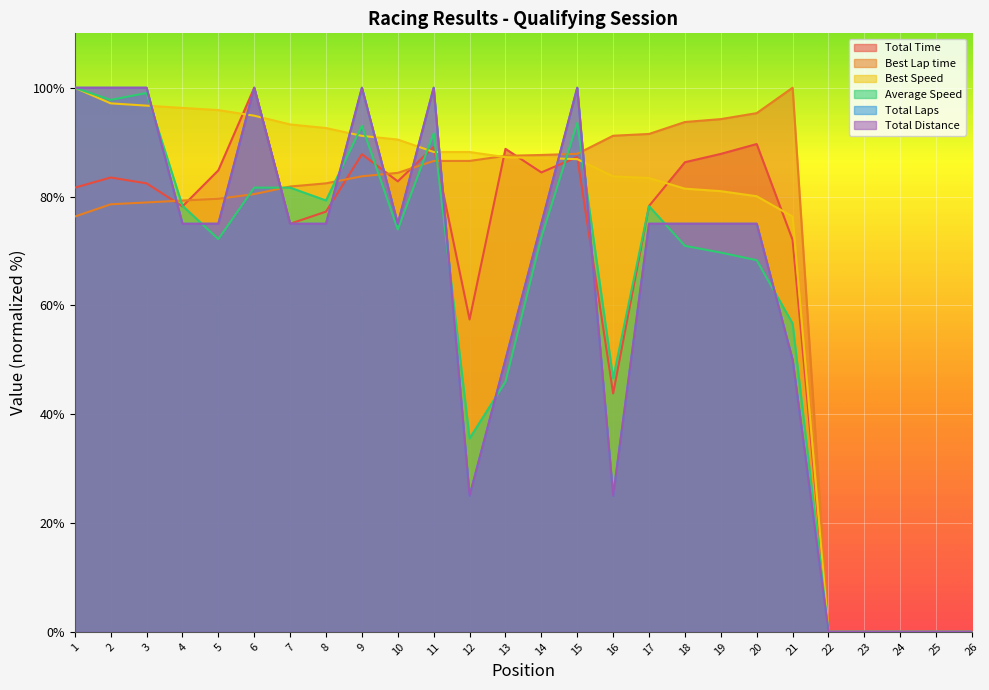

Which series has the largest total across all categories?

Best Speed